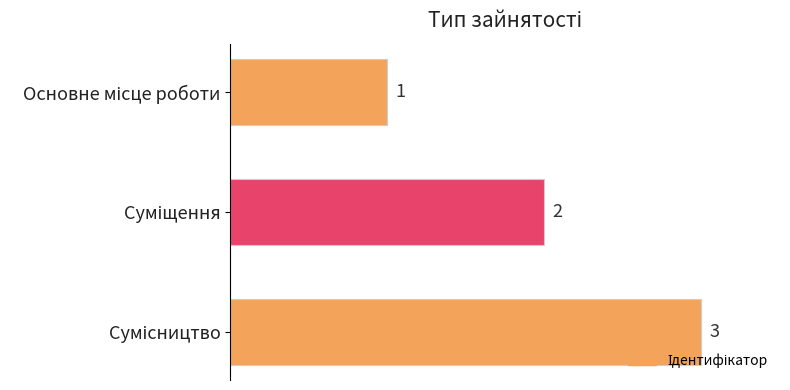

What is the maximum value shown in the chart?

3